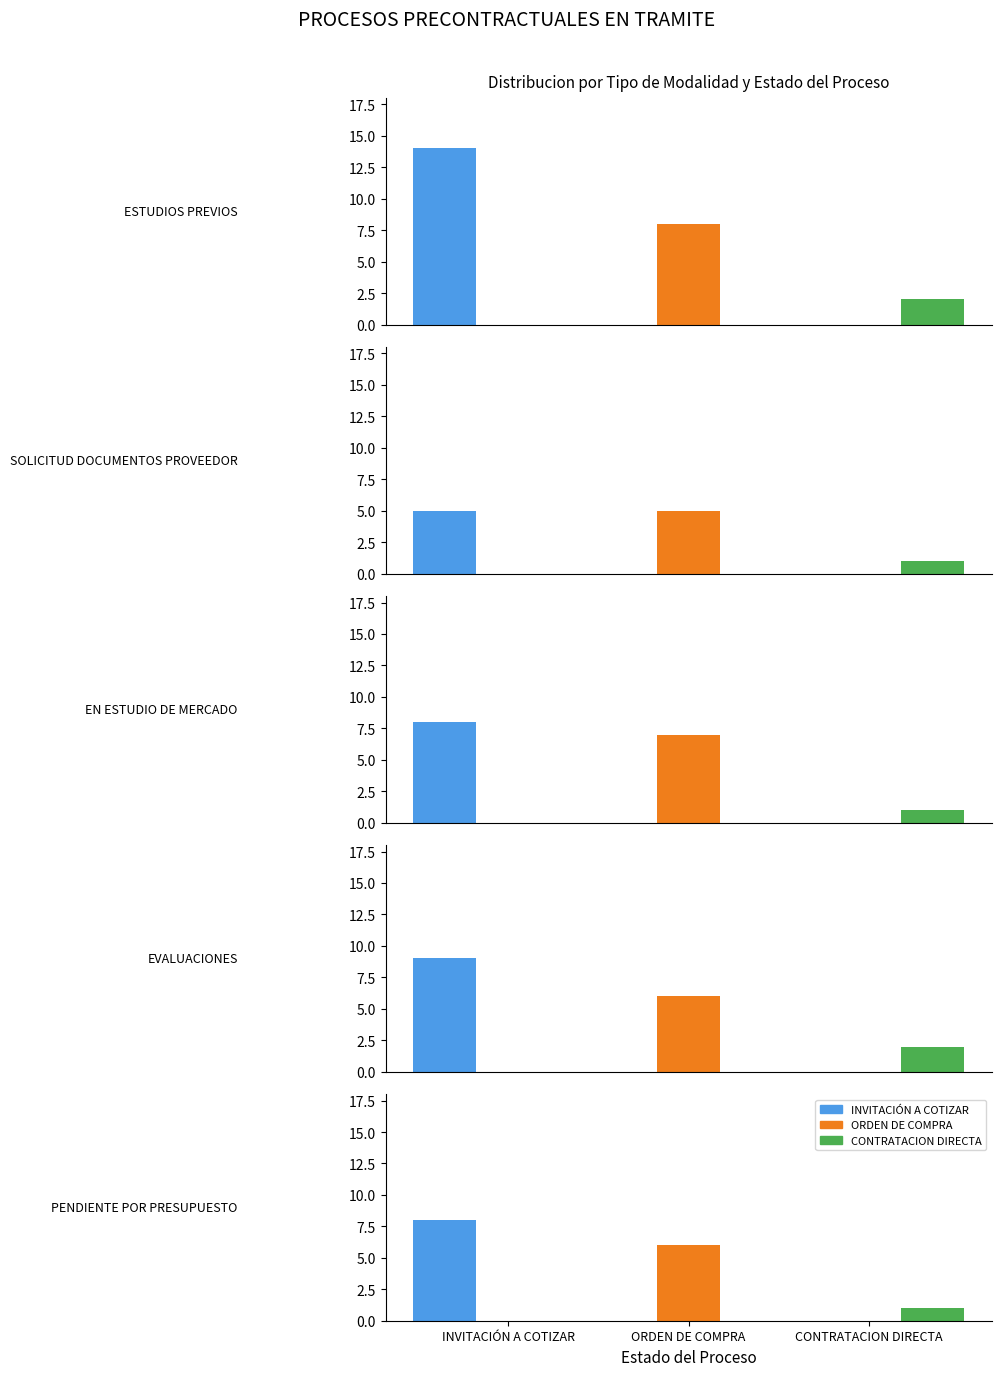

What is the spread (max minus min) of values at PENDIENTE POR PRESUPUESTO?

7